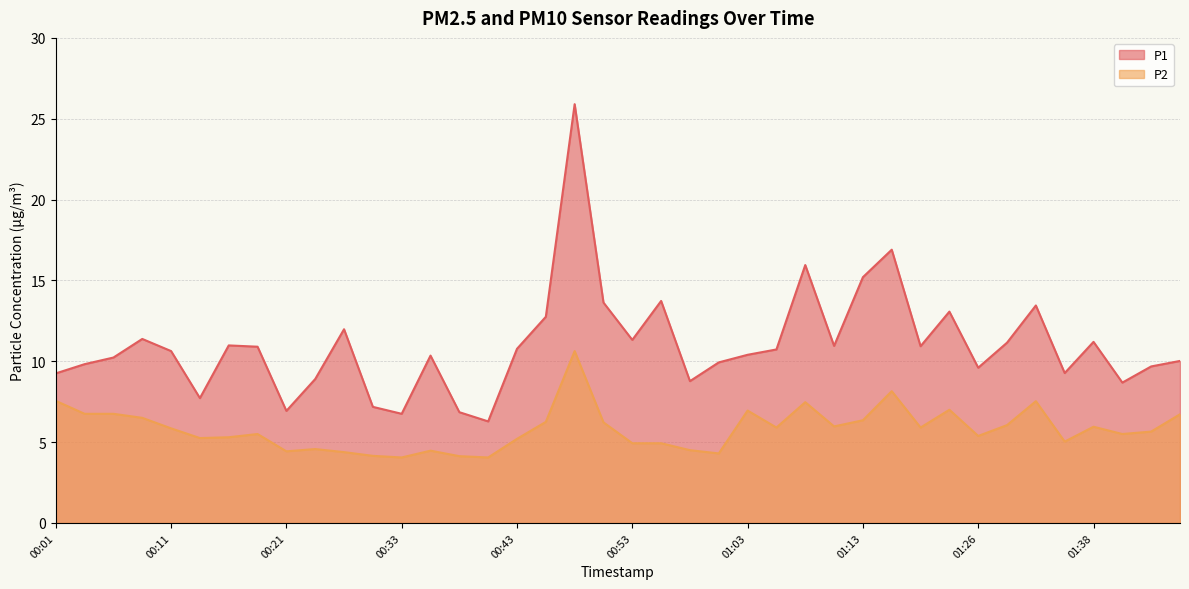

List the series in order of their peak value, highest first.

P1, P2